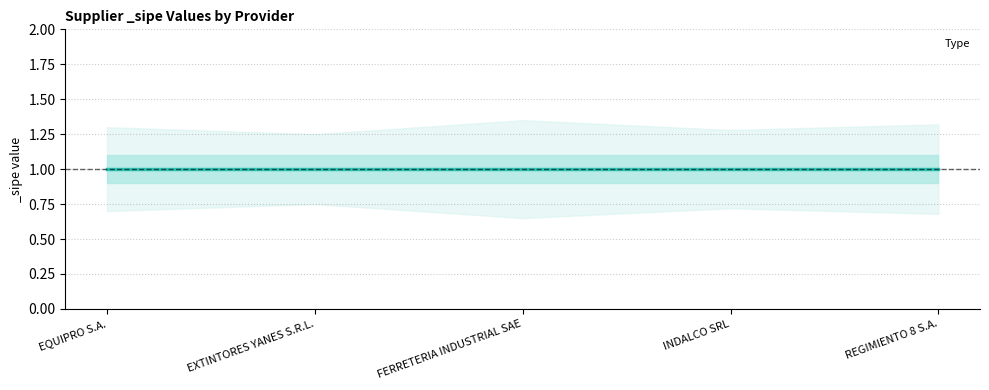

Does the chart have visible grid lines?

Yes